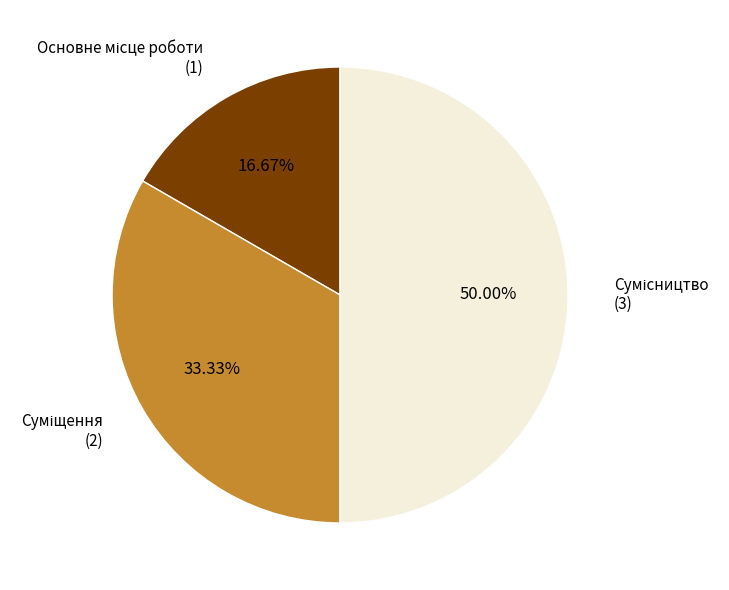

What is the change in value from Основне місце роботи to Суміщення?

+1